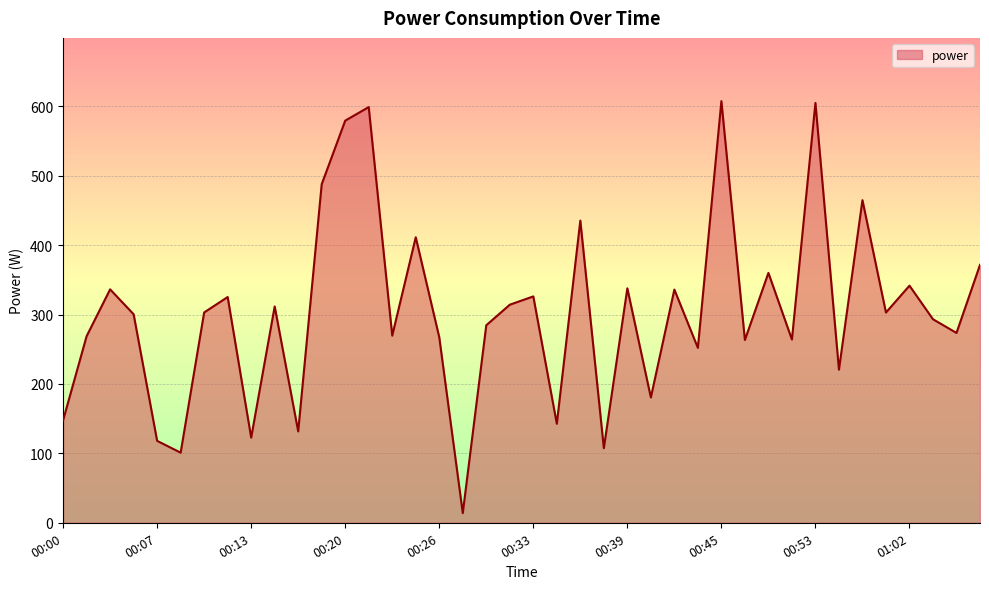

What is the smallest value displayed?

14.0